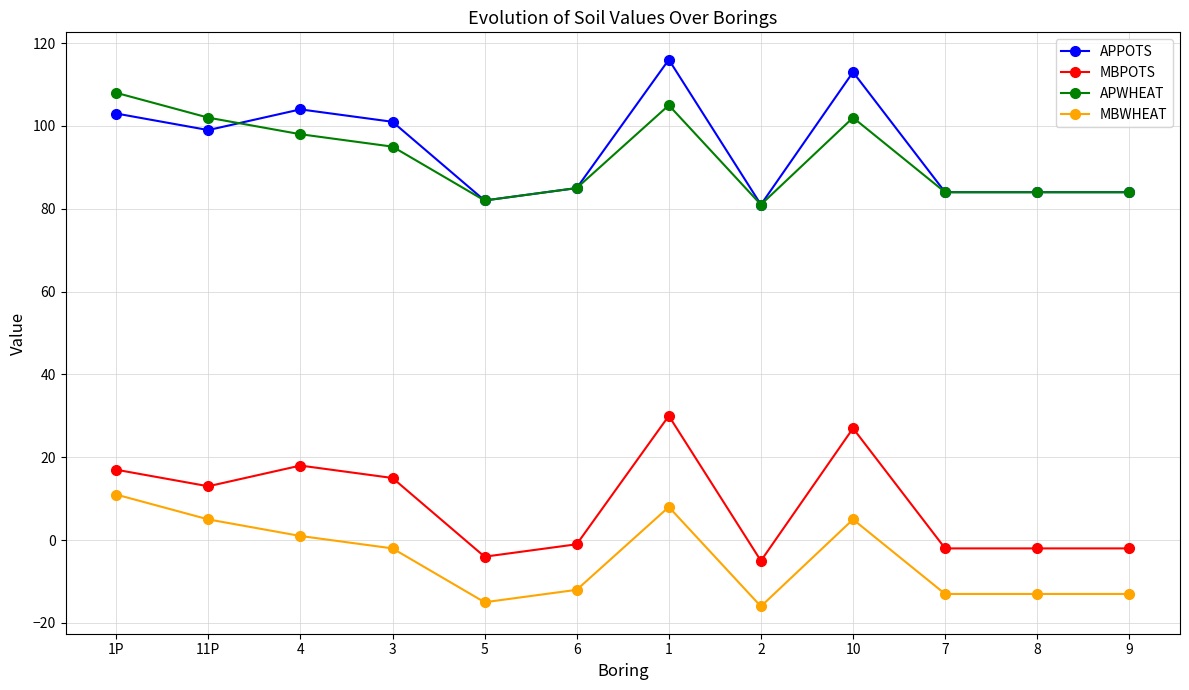

How many data points does each series have?

12